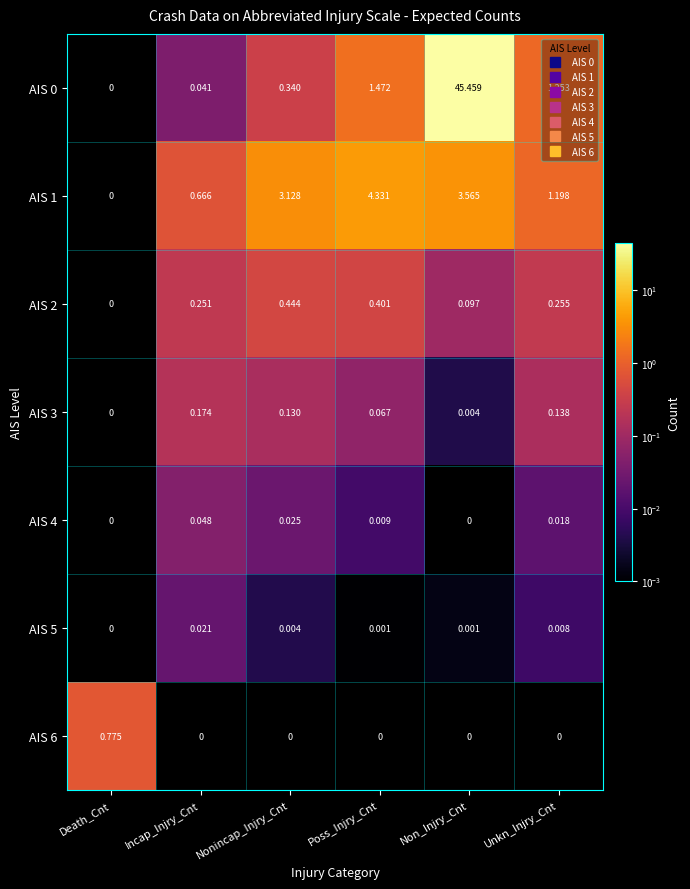

At which label does AIS 3 reach its minimum?

Death_Cnt